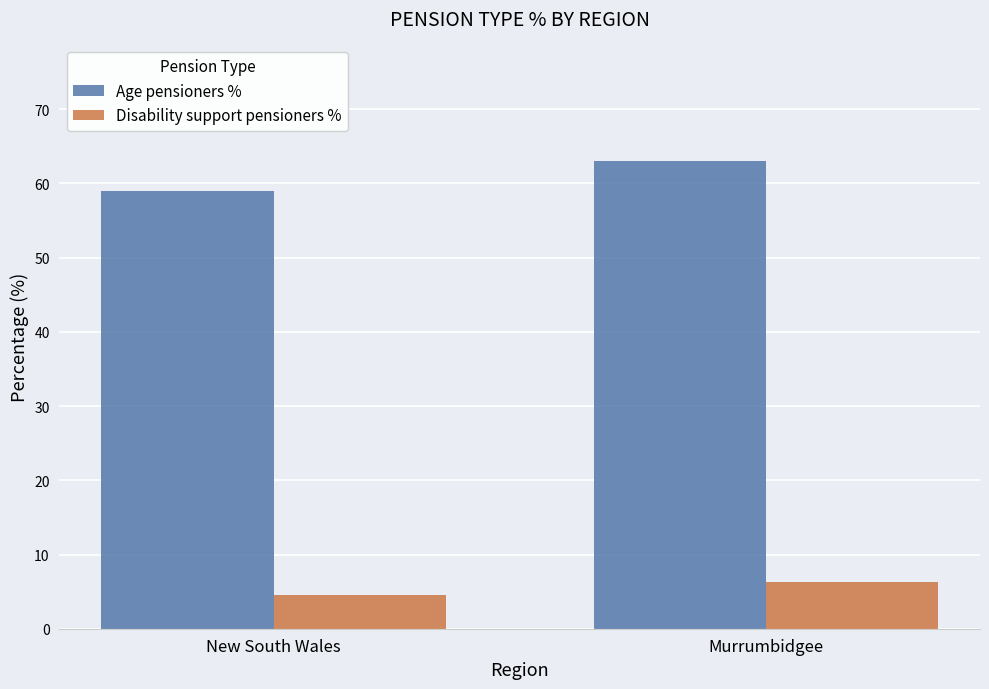

How many bars are there in each group?

2